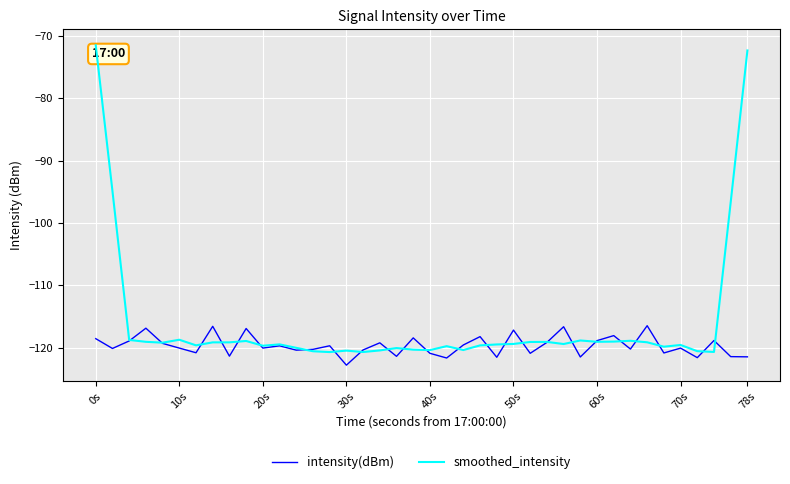

What is the greatest value displayed?

-71.5